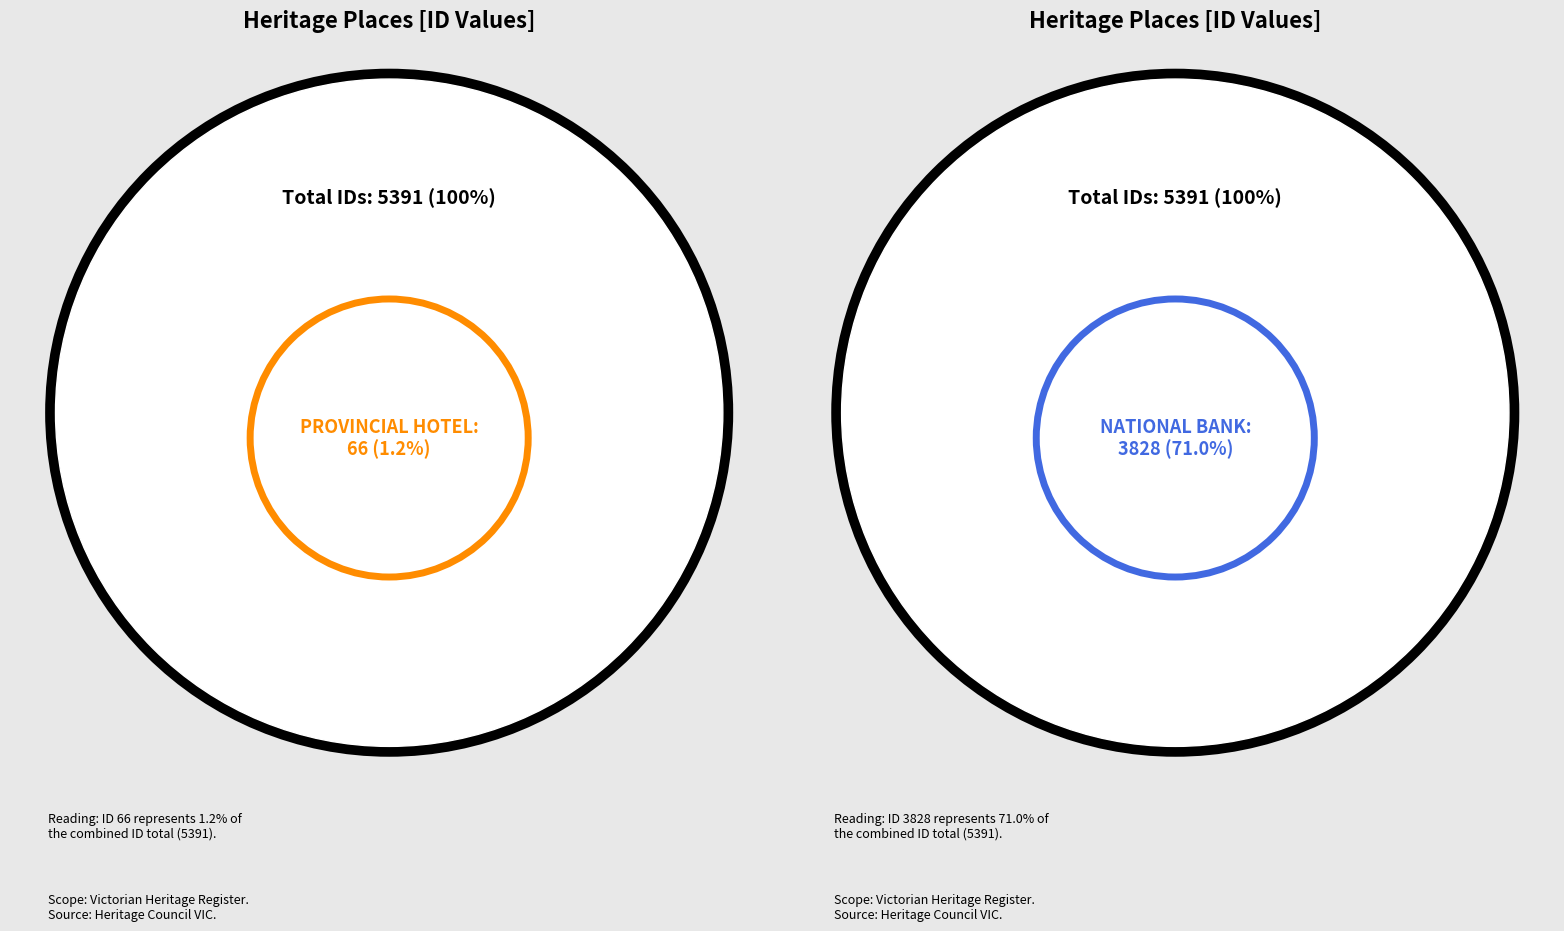

Count the number of slices in the pie.

4